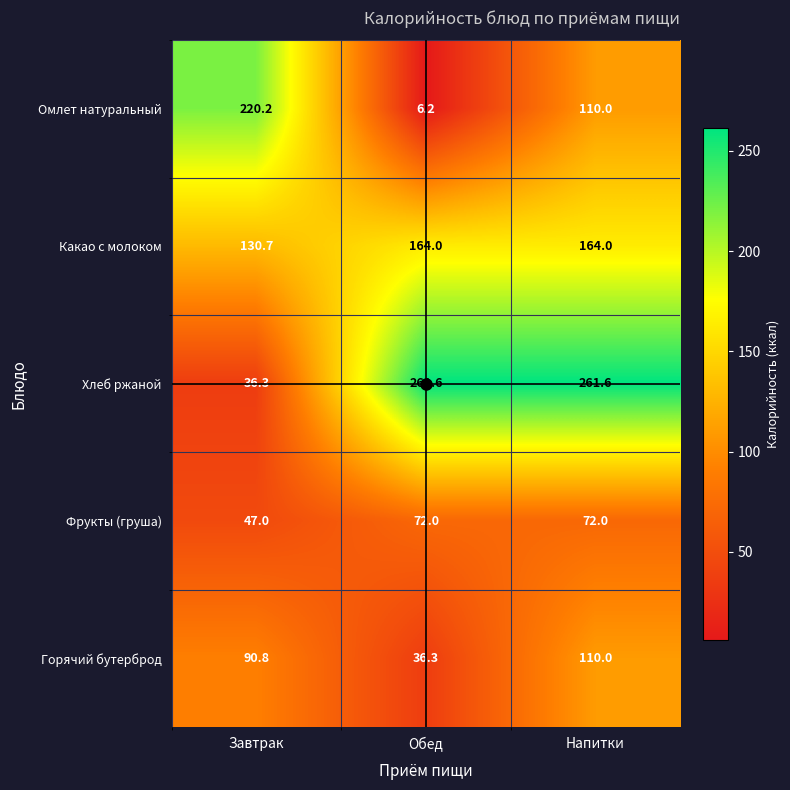

Rank the series at Обед from lowest to highest value.

Омлет натуральный, Горячий бутерброд, Фрукты (груша), Какао с молоком, Хлеб ржаной